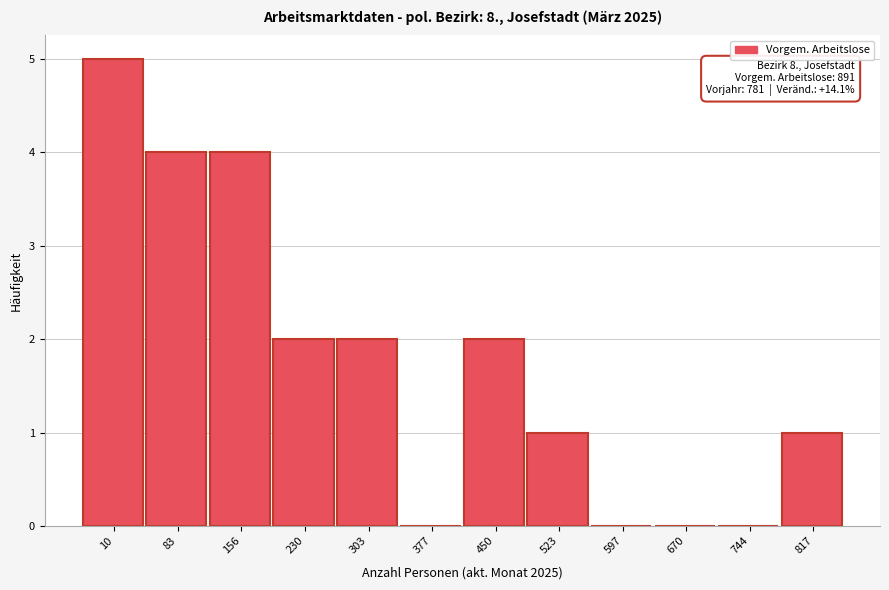

Reading right to left, extract all data points from this chart.

817=1	744=0	670=0	597=0	523=1	450=2	377=0	303=2	230=2	156=4	83=4	10=5